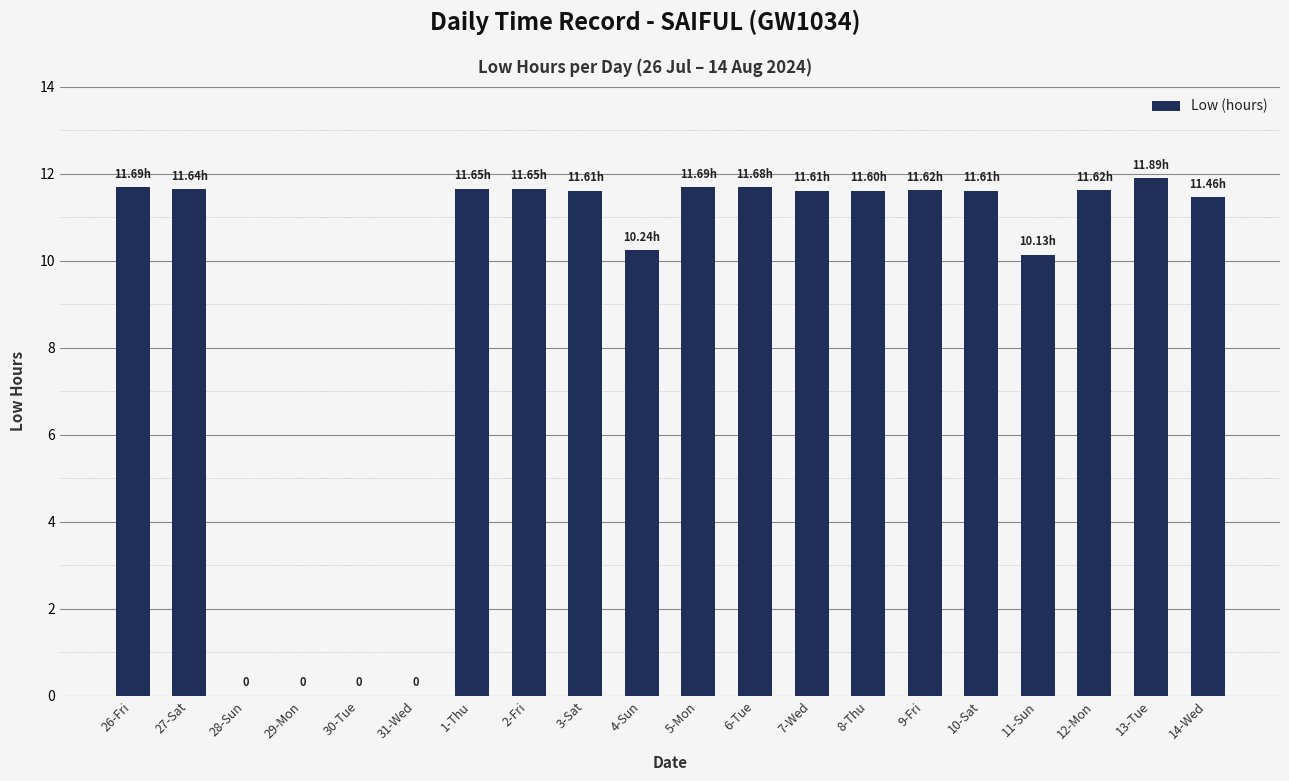

At which label does the data first exceed 11?

26-Fri